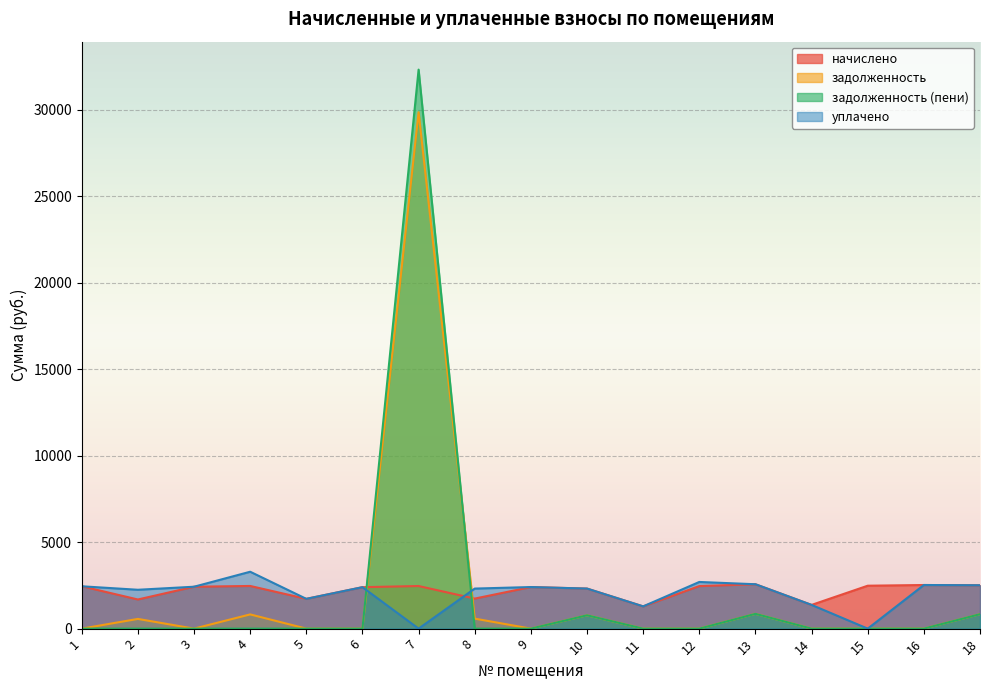

How many interior local valleys does the начислено series have?

5